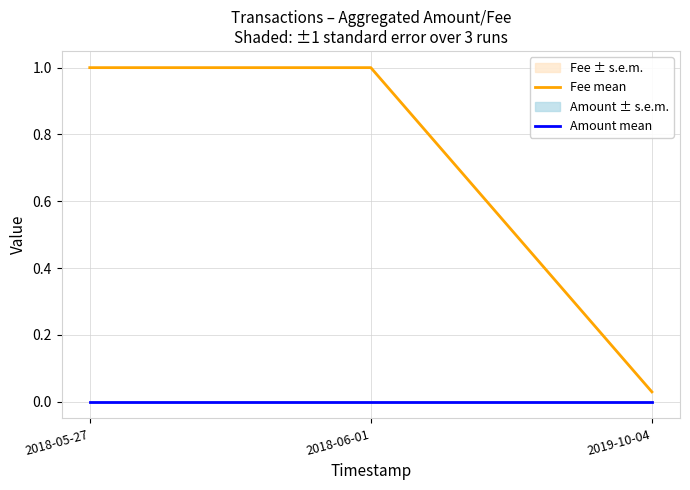

Between 2019-10-04 and 2018-05-27, which is larger?

2018-05-27